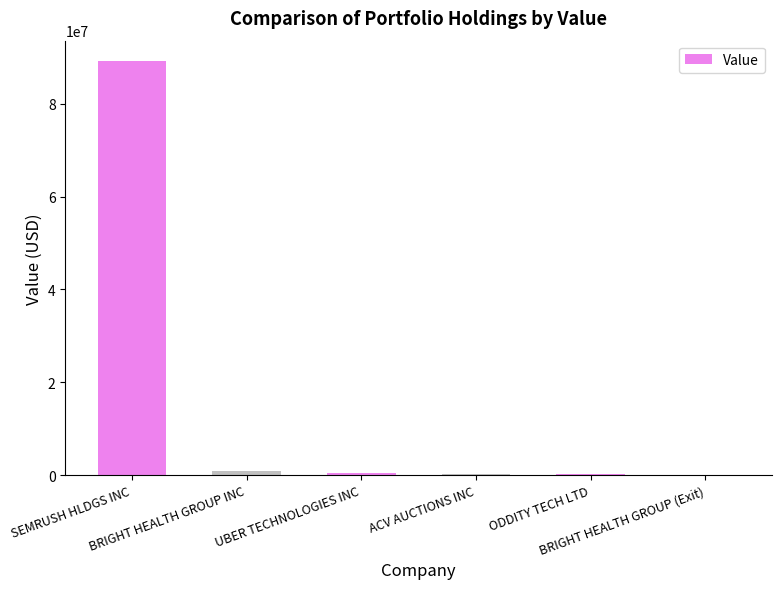

Approximately how many times larger is the value at UBER TECHNOLOGIES INC compared to ACV AUCTIONS INC?

2.1